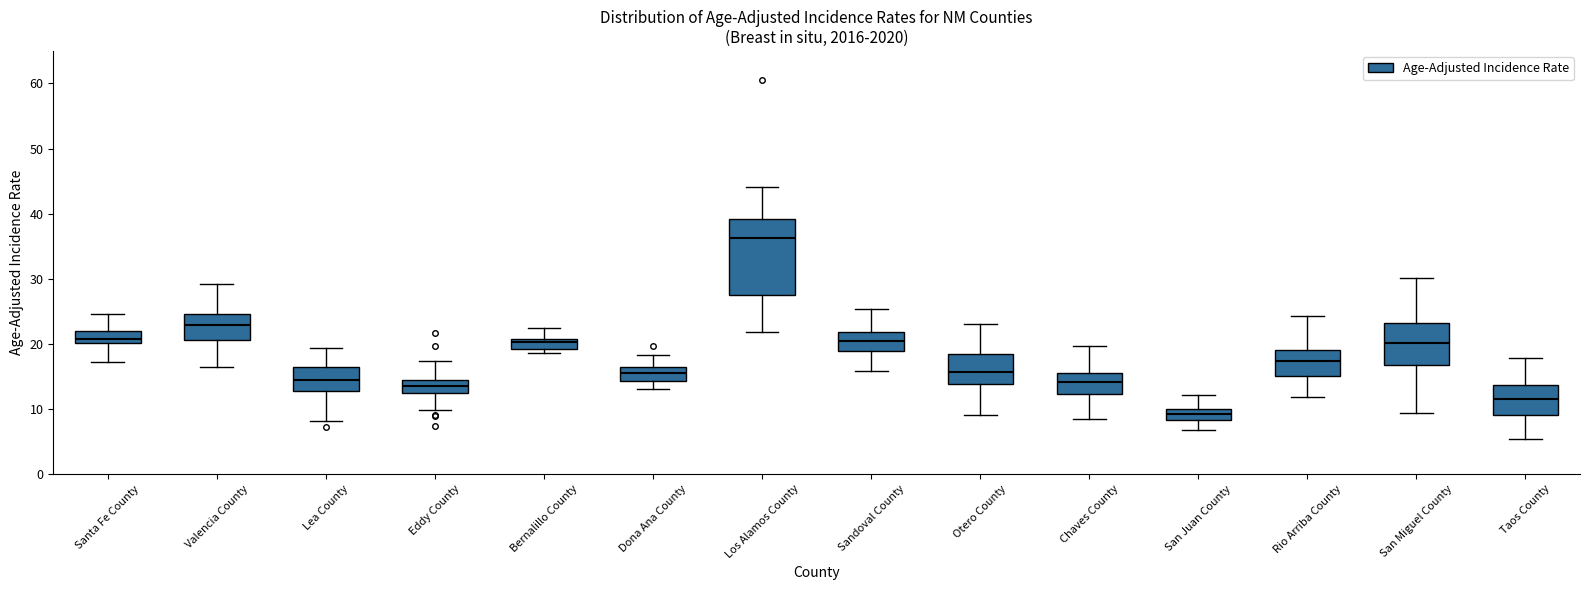

Reading left to right, read every box against the y-axis: the position of its median line, the range the box covers, and the ends of its whiskers. The values are not printed on the chart, so give them approximately, as read against the axis.

Santa Fe County: median 21, box 20 to 22, whiskers 17 to 25
Valencia County: median 23, box 21 to 25, whiskers 16 to 29
Lea County: median 14, box 13 to 16, whiskers 8 to 19
Eddy County: median 14, box 12 to 15, whiskers 10 to 17
Bernalillo County: median 20, box 19 to 21, whiskers 19 (just below the box's lower edge) to 22
Dona Ana County: median 16 (inside the box), box 14 to 16, whiskers 13 to 18
Los Alamos County: median 36, box 28 to 39, whiskers 22 to 44
Sandoval County: median 20, box 19 to 22, whiskers 16 to 25
Otero County: median 16, box 14 to 18, whiskers 9 to 23
Chaves County: median 14, box 12 to 16, whiskers 8 to 20
San Juan County: median 9, box 8 to 10, whiskers 7 to 12
Rio Arriba County: median 17, box 15 to 19, whiskers 12 to 24
San Miguel County: median 20, box 17 to 23, whiskers 9 to 30
Taos County: median 12, box 9 to 14, whiskers 5 to 18